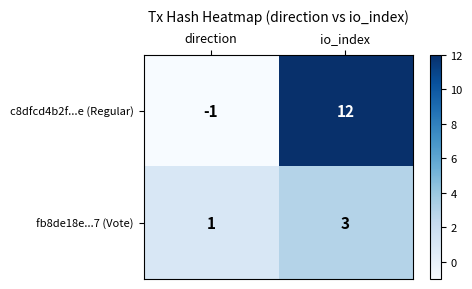

How many series are shown in this chart?

2